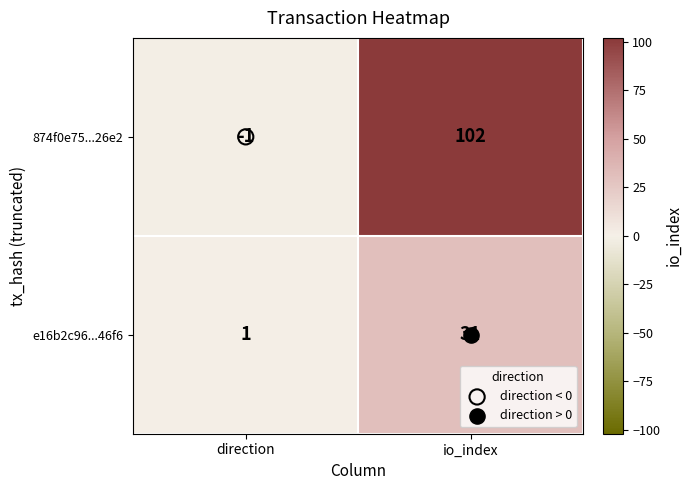

What is the sum of all 874f0e75...26e2 values?

101